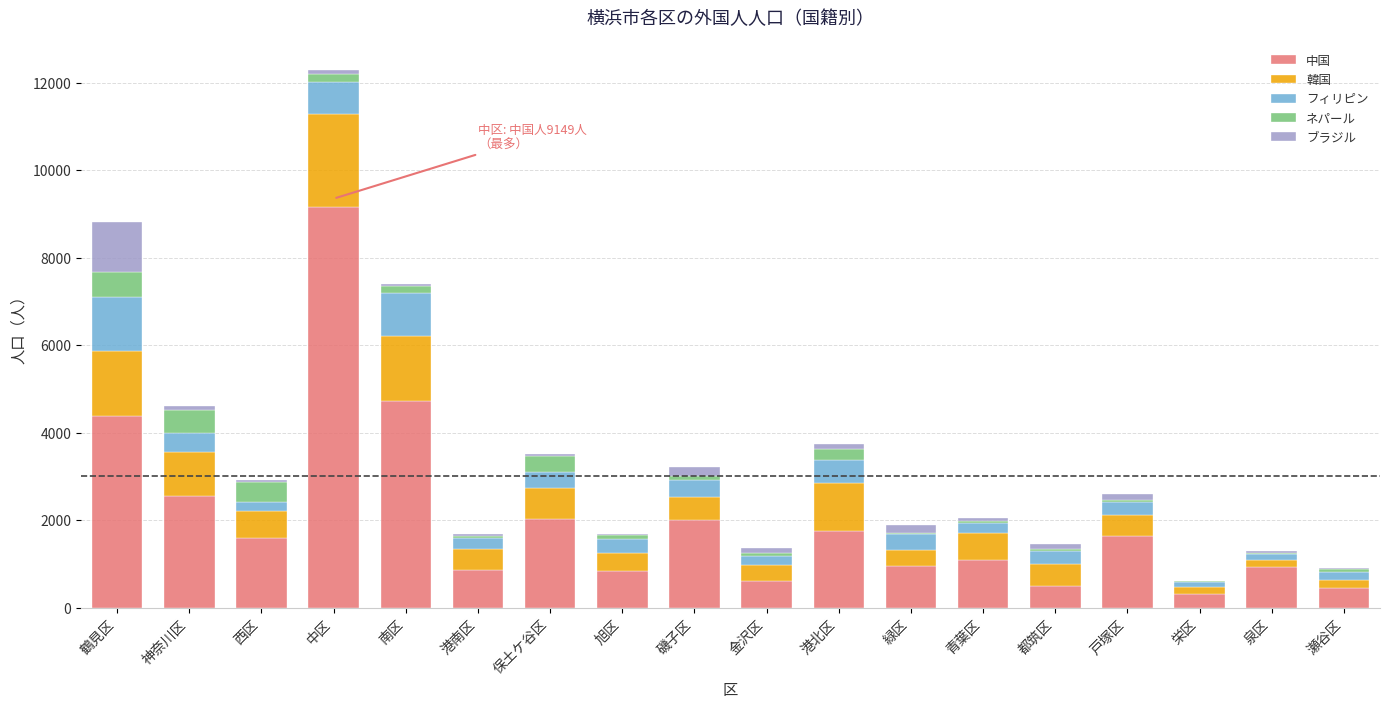

At which label does 中国 reach its peak?

中区